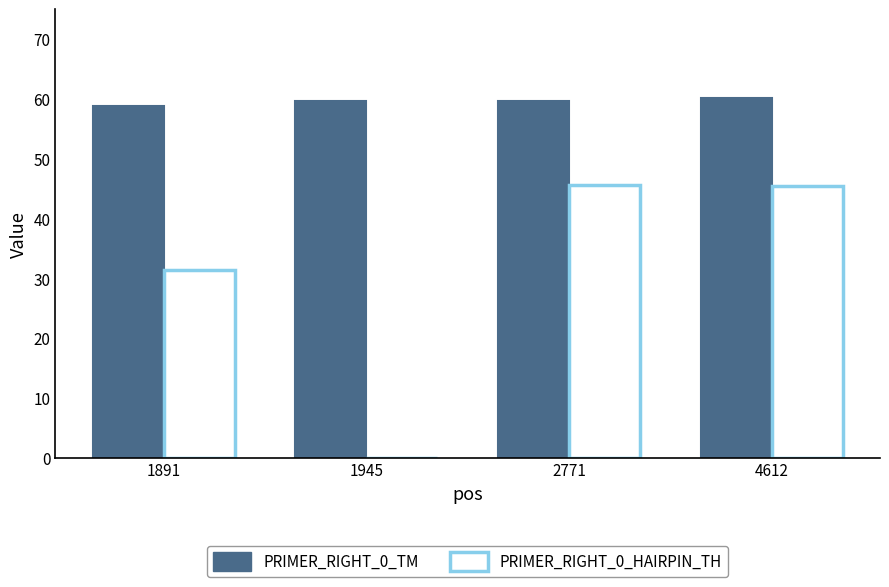

The value of PRIMER_RIGHT_0_TM at 1891 is 27.1. True or false?

False